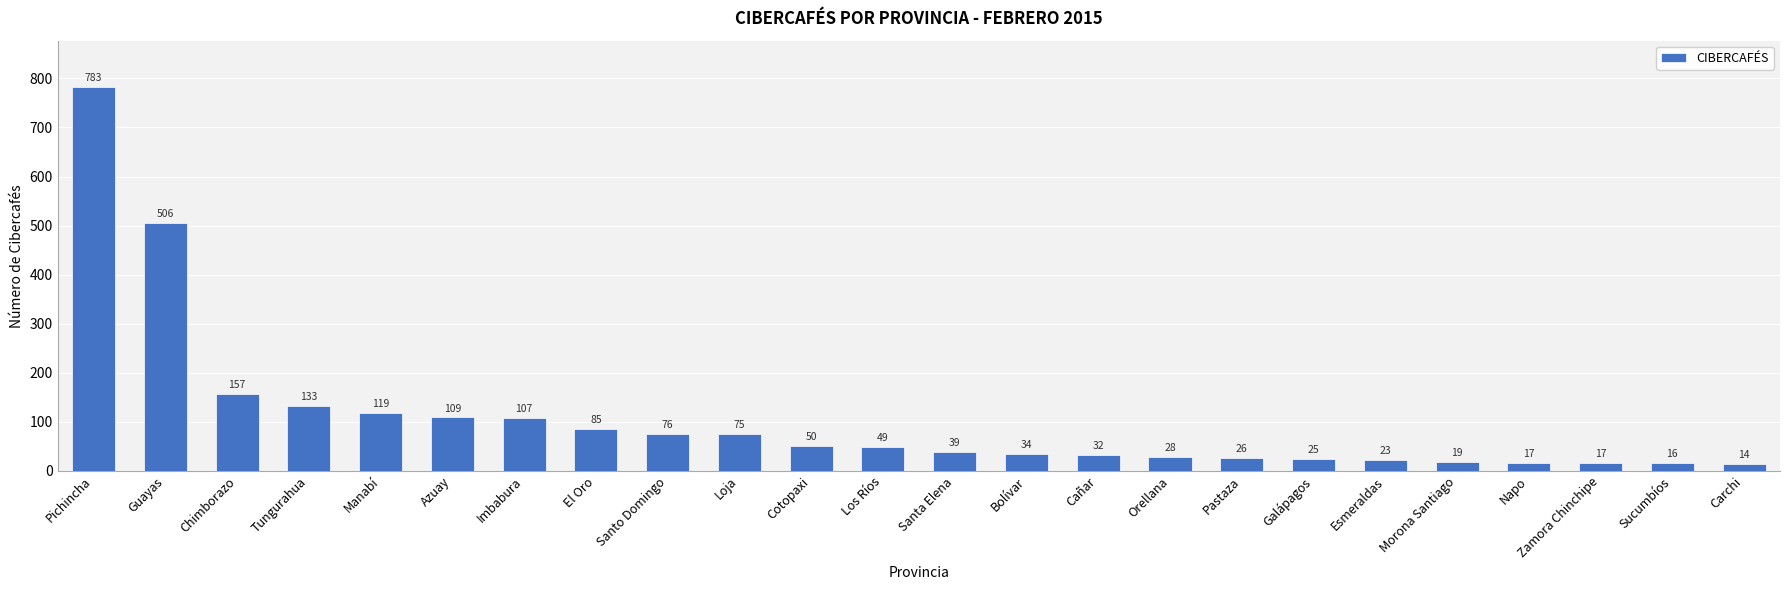

Does the chart contain stacked bars?

No